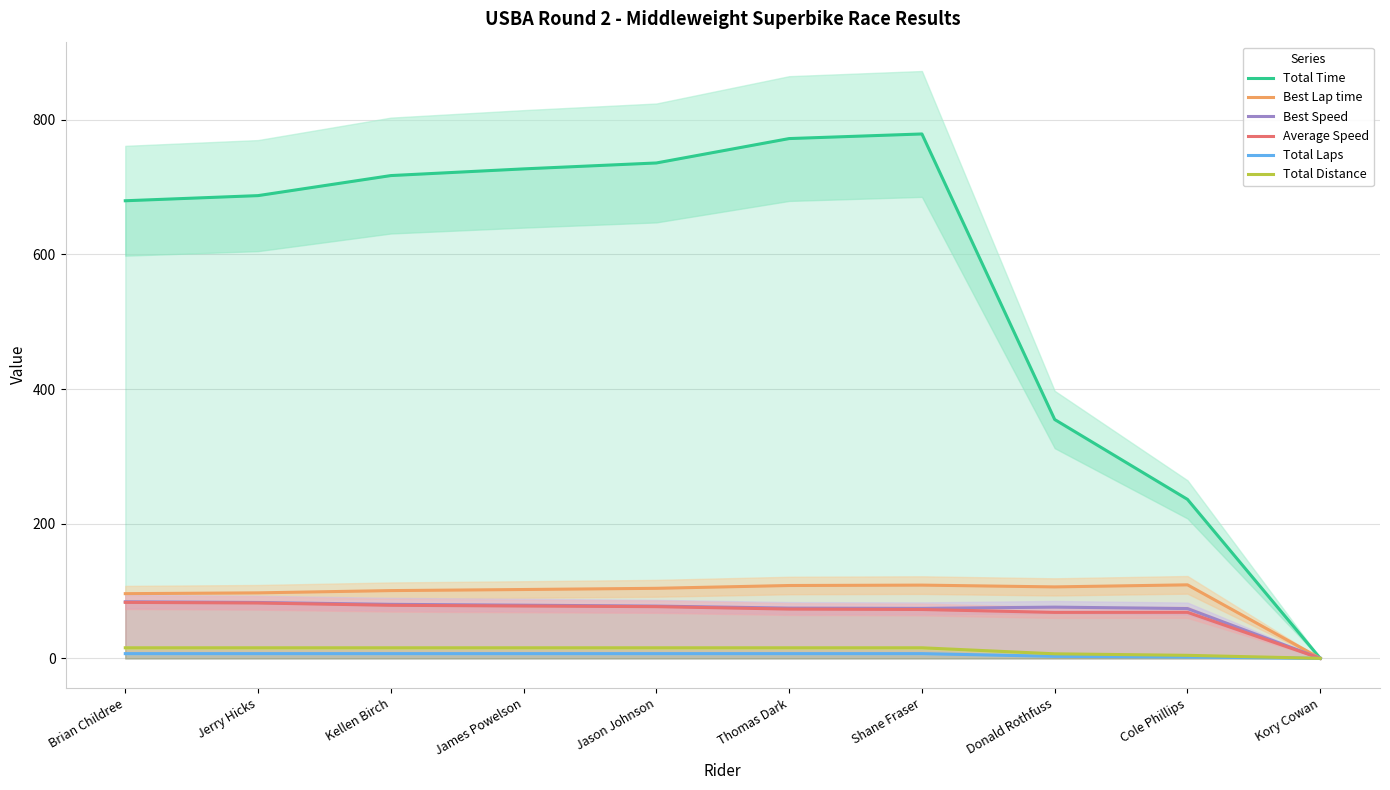

True or false: Total Distance and Total Time intersect in this chart.

False